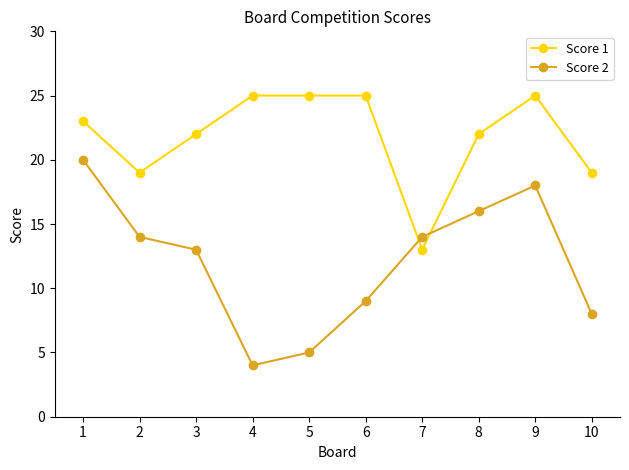

Is the value of Score 2 at 3 greater than the value of Score 1 at 9?

No